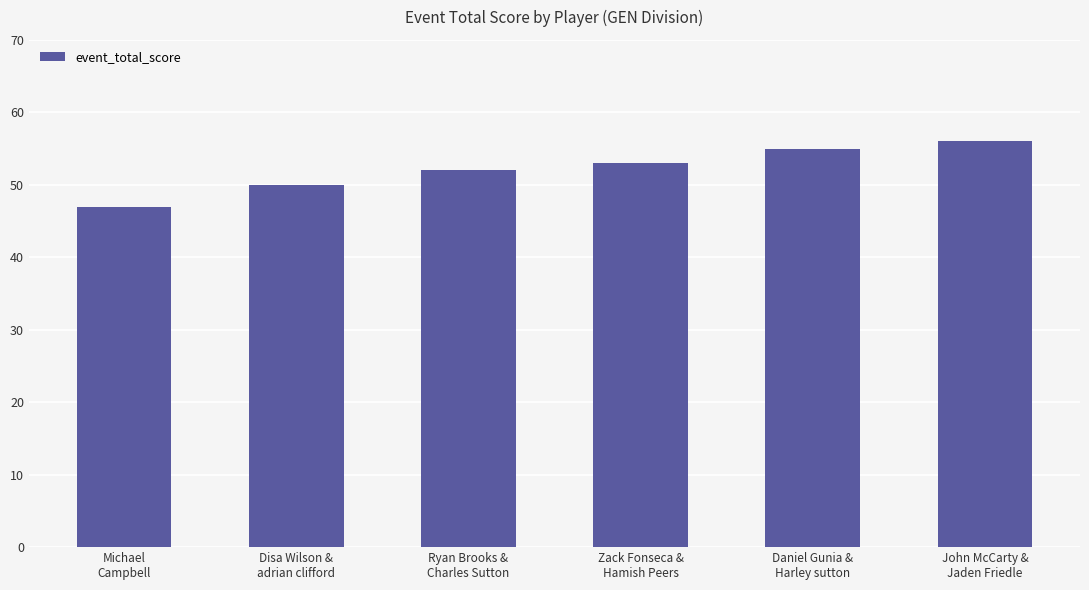

What is the sum of all values?

313